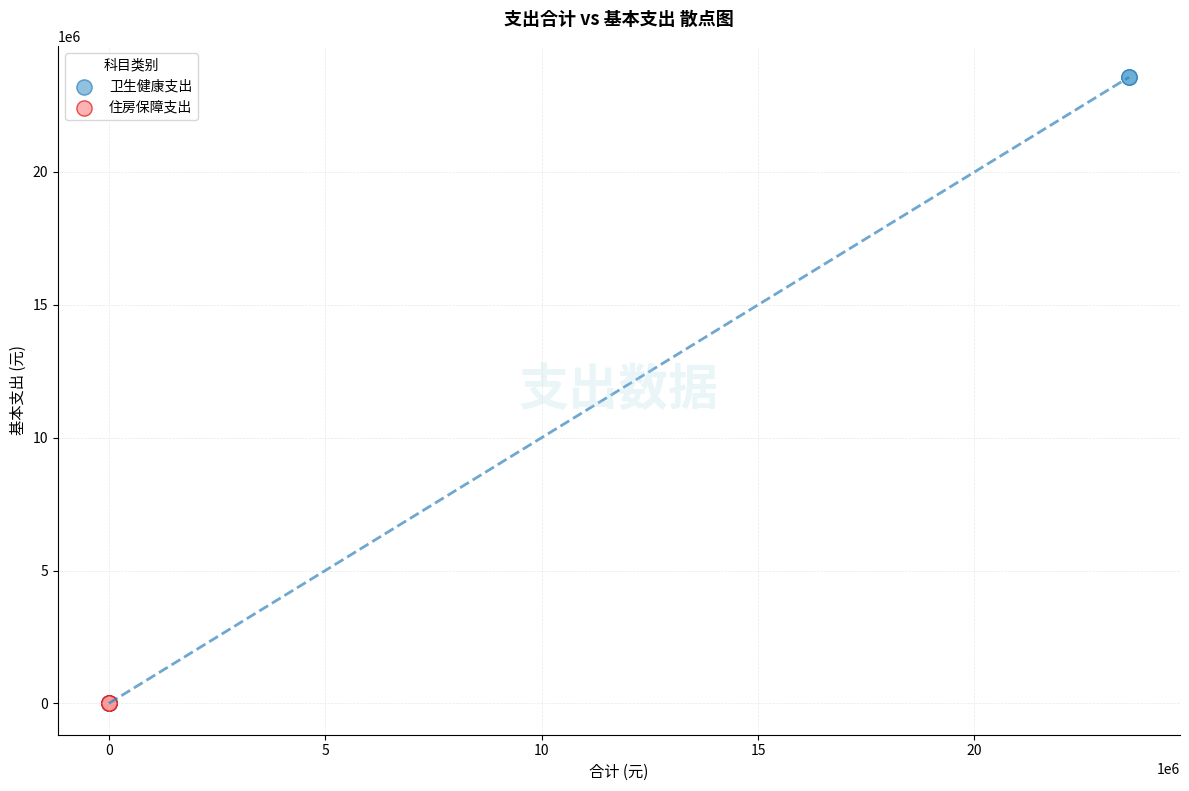

Which series contains the highest Y value?

卫生健康支出